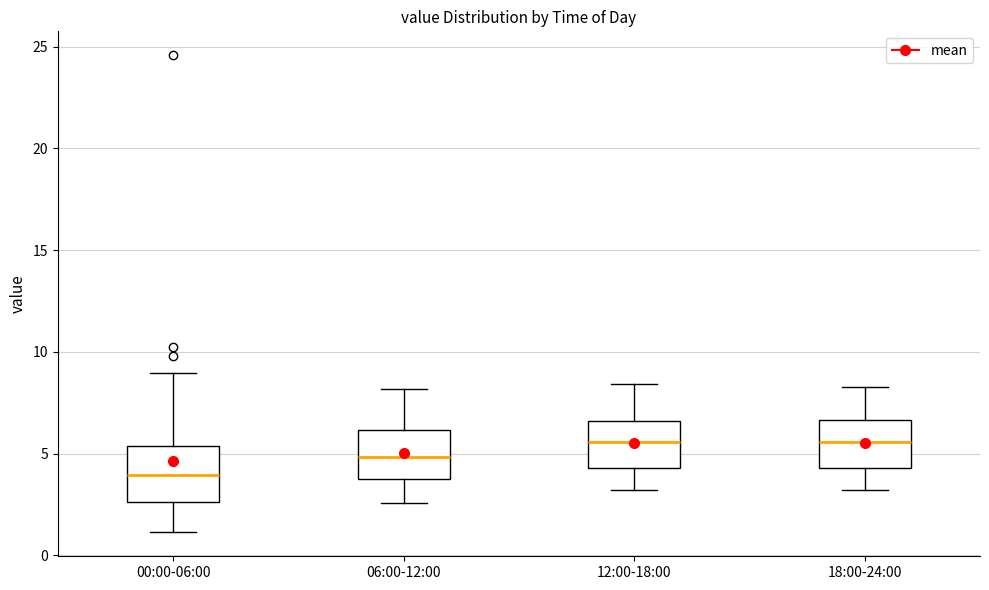

Reading left to right, transcribe this box plot: for each box, give where its median line is, the range the box spans, and where its two whiskers end, as read against the y-axis. The values are not printed on the chart, so give them approximately, as read against the axis.

00:00-06:00: median 4.0, box 2.5 to 5.5, whiskers 1.0 to 9.0
06:00-12:00: median 5.0, box 3.5 to 6.0, whiskers 2.5 to 8.0
12:00-18:00: median 5.5, box 4.5 to 6.5, whiskers 3.0 to 8.5
18:00-24:00: median 5.5, box 4.5 to 6.5, whiskers 3.0 to 8.5